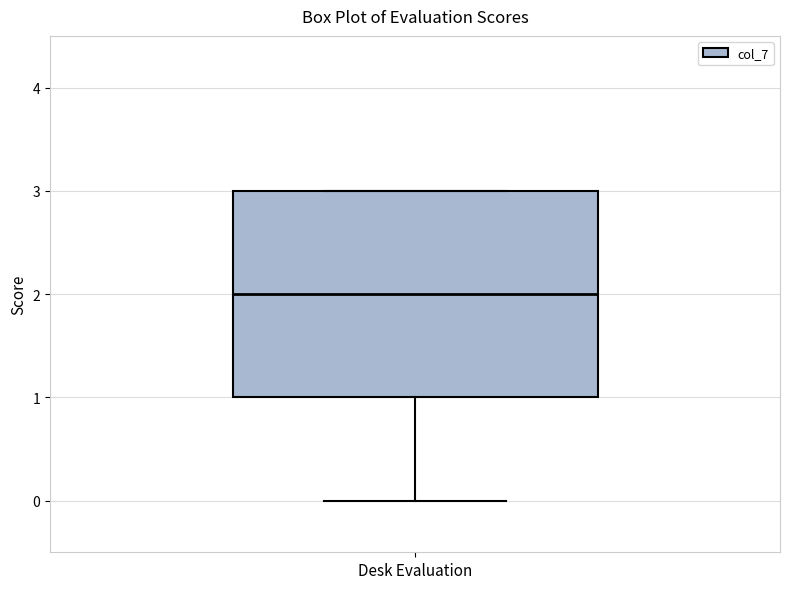

Transcribe this box plot: give where the median line is, the range the box spans, and where the two whiskers end, as read against the y-axis. The values are not printed on the chart, so give them approximately, as read against the axis.

median 2, box 1 to 3, whiskers 0 to 3